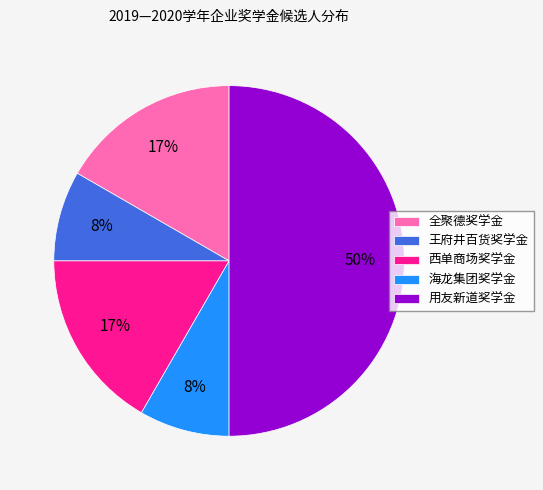

Is the sum of 用友新道奖学金 and 王府井百货奖学金 greater than half?

Yes